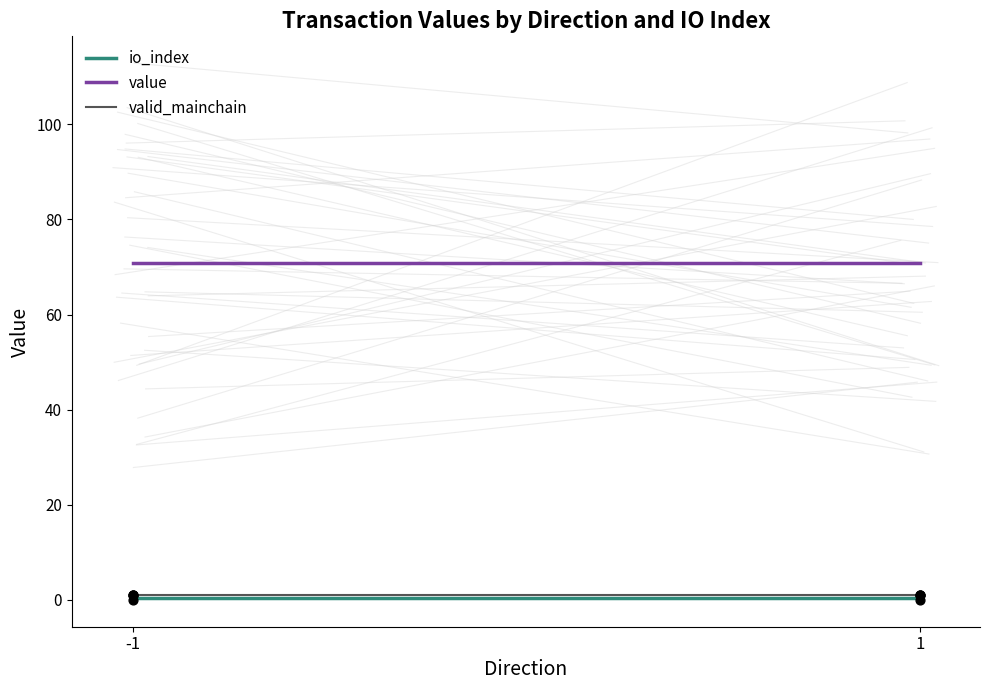

At how many categories does at least one series exceed 65?

2